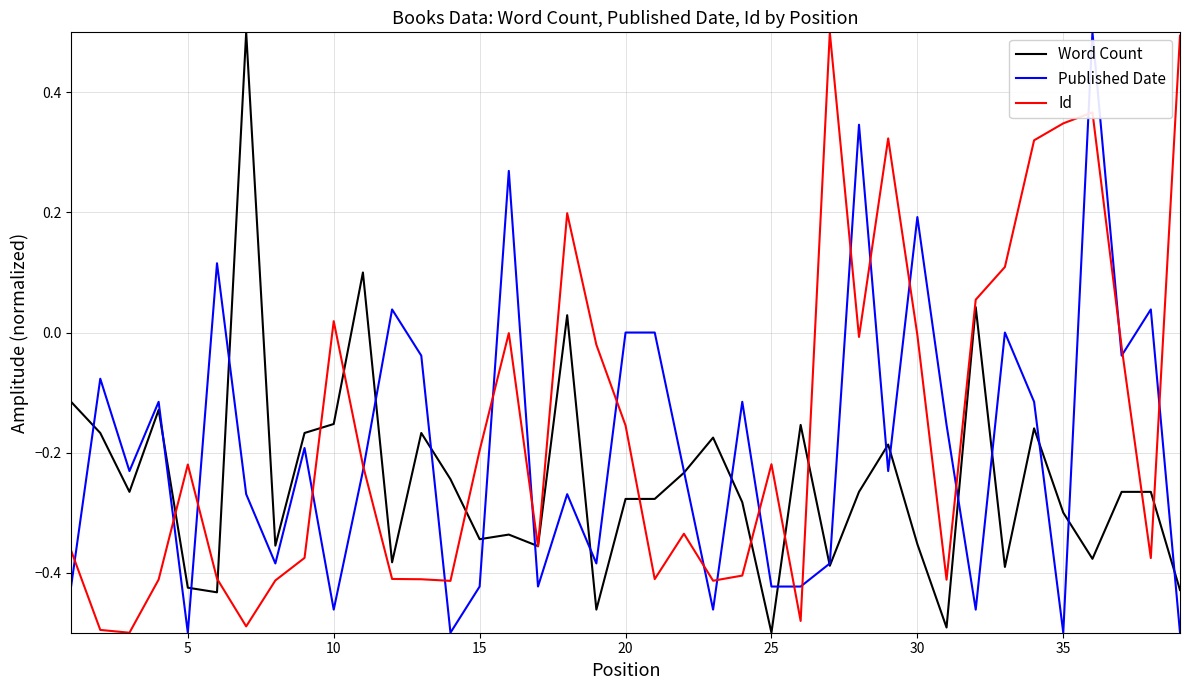

List the series in order of their overall mean, highest first.

Id, Published Date, Word Count